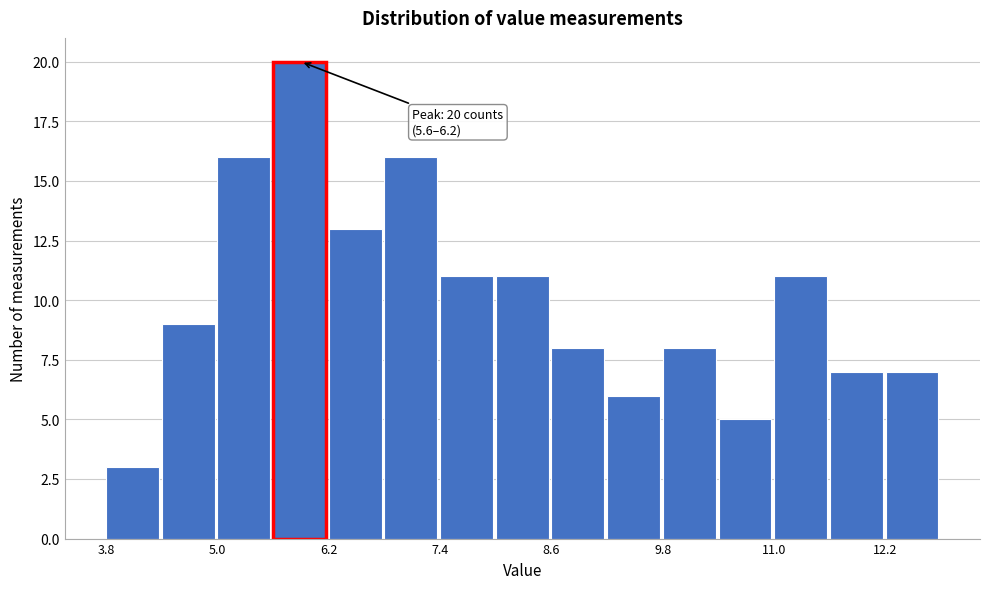

Read against the x-axis, roughly where is the centre of the tallest bar?

5.8